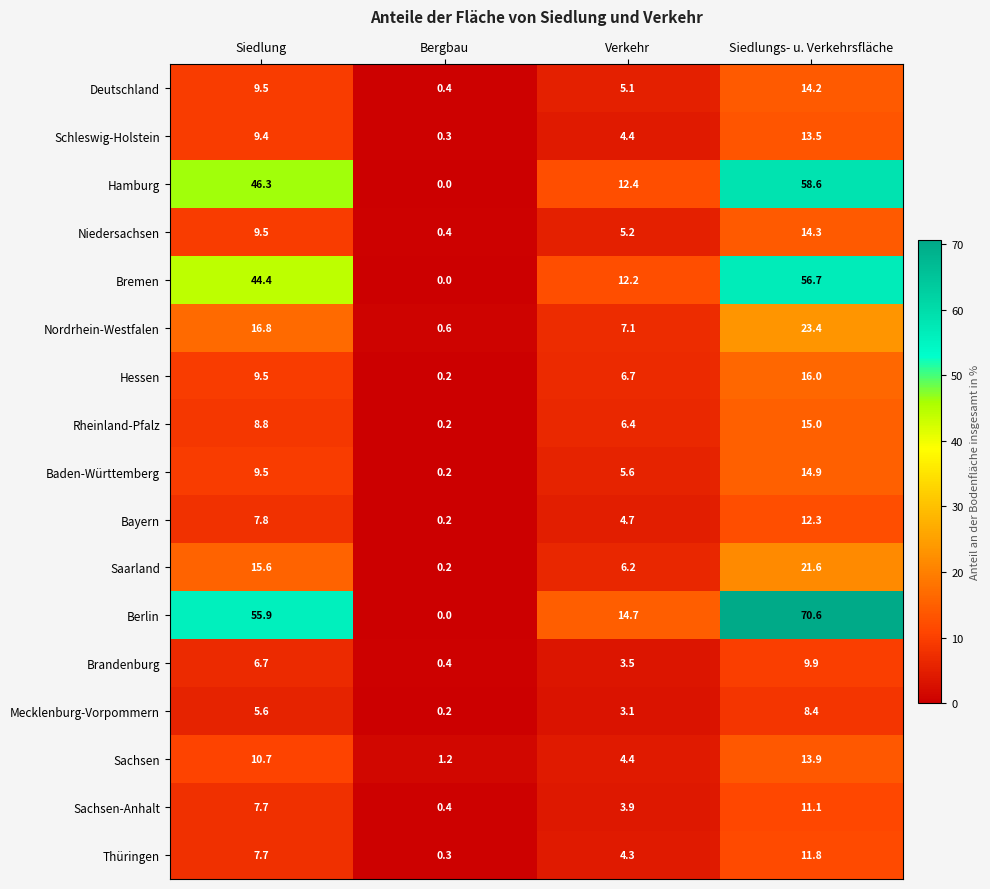

Which label corresponds to the largest value in the chart?

Siedlungs- u. Verkehrsfläche